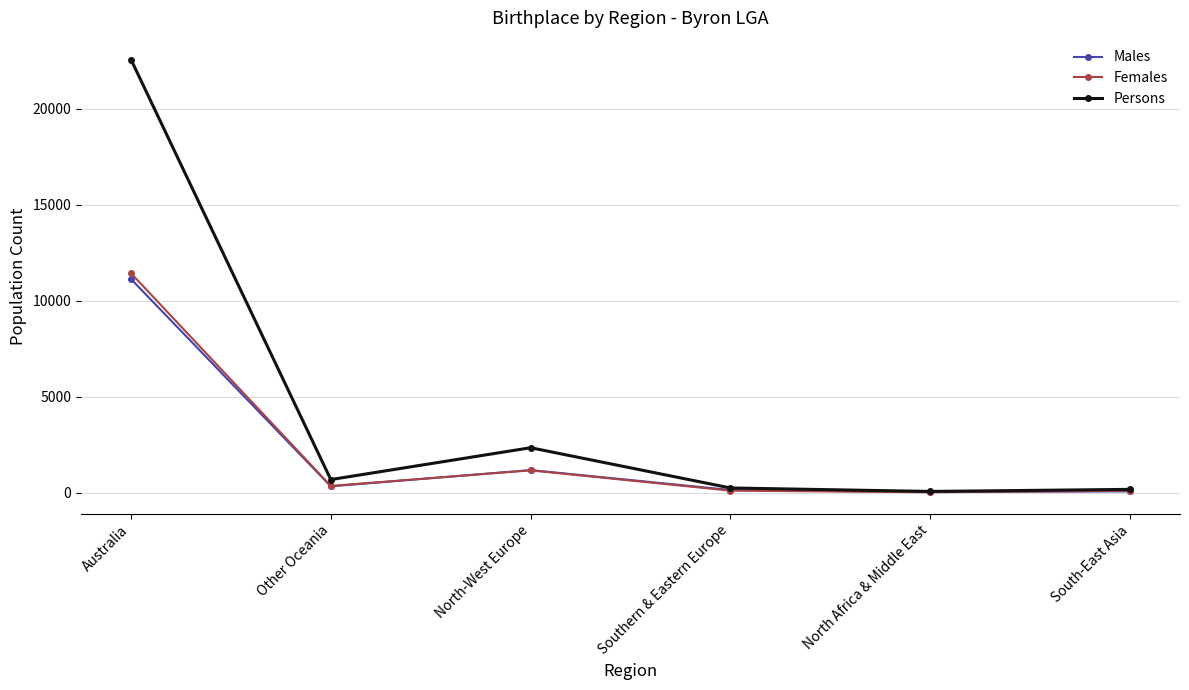

How many series are shown in this chart?

3